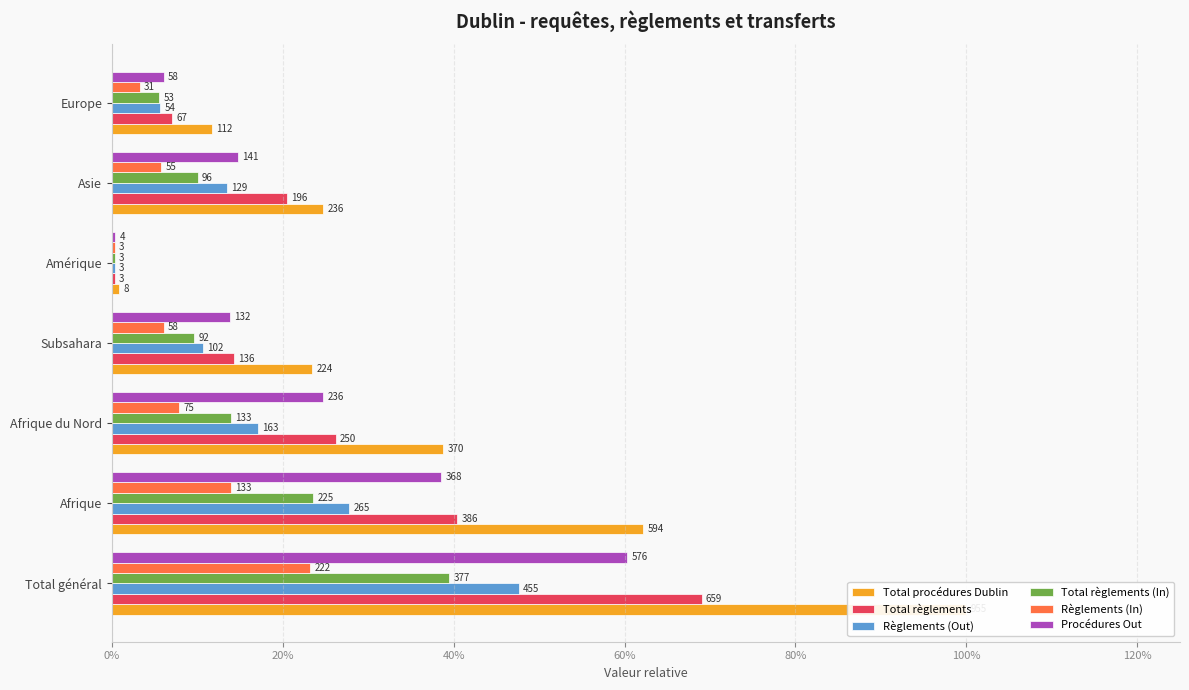

Count the number of categories in the chart.

7